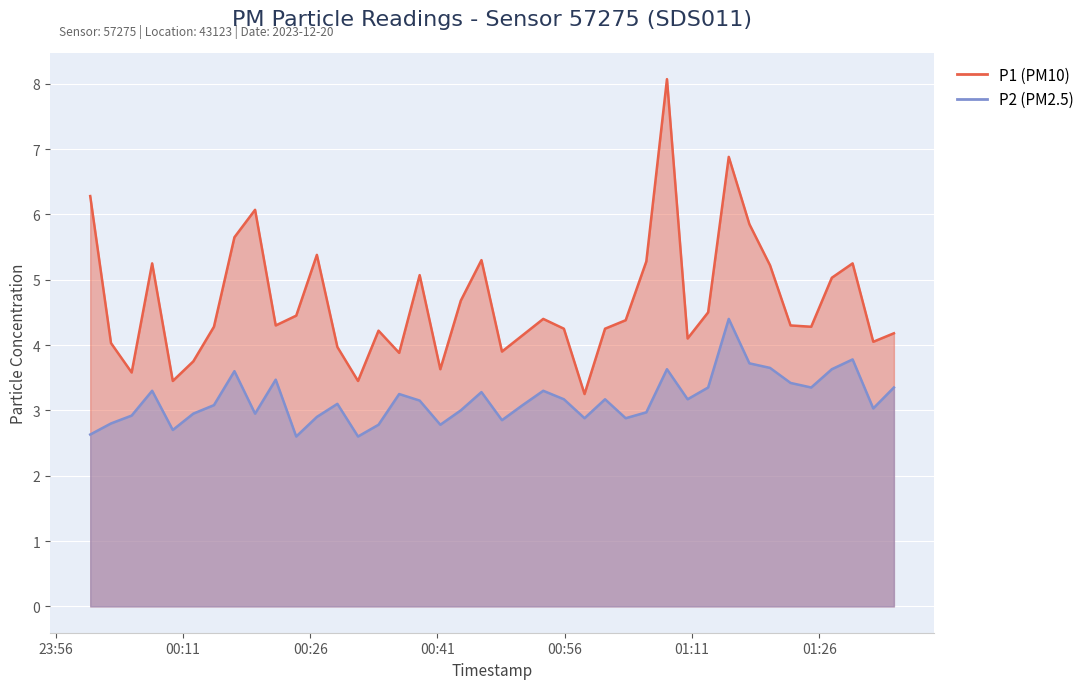

What is the label of the 36th point from the left?

2023-12-20T01:25:03